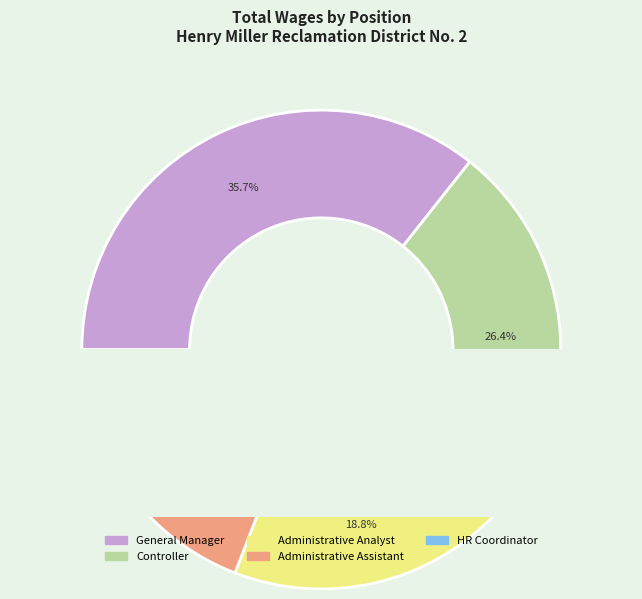

Count the number of slices in the pie.

5